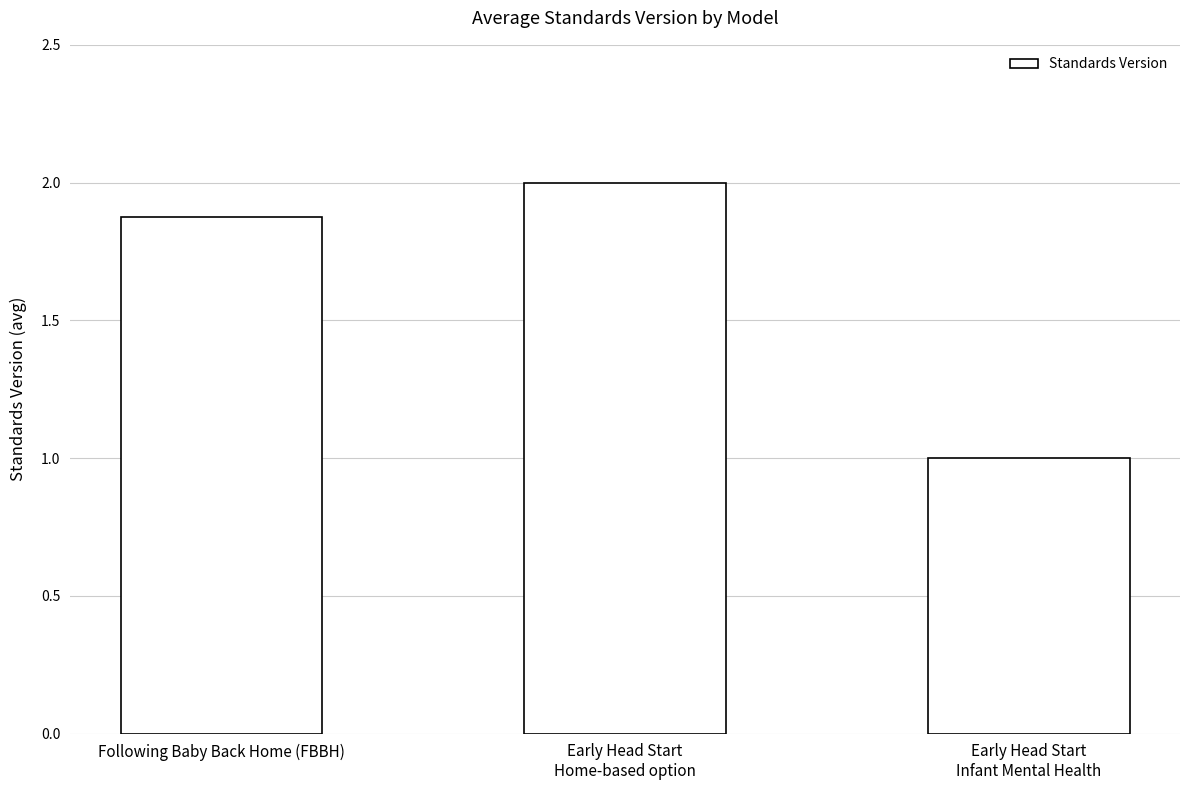

Between Following Baby Back Home (FBBH) and Early Head Start
Infant Mental Health, which is larger?

Following Baby Back Home (FBBH)